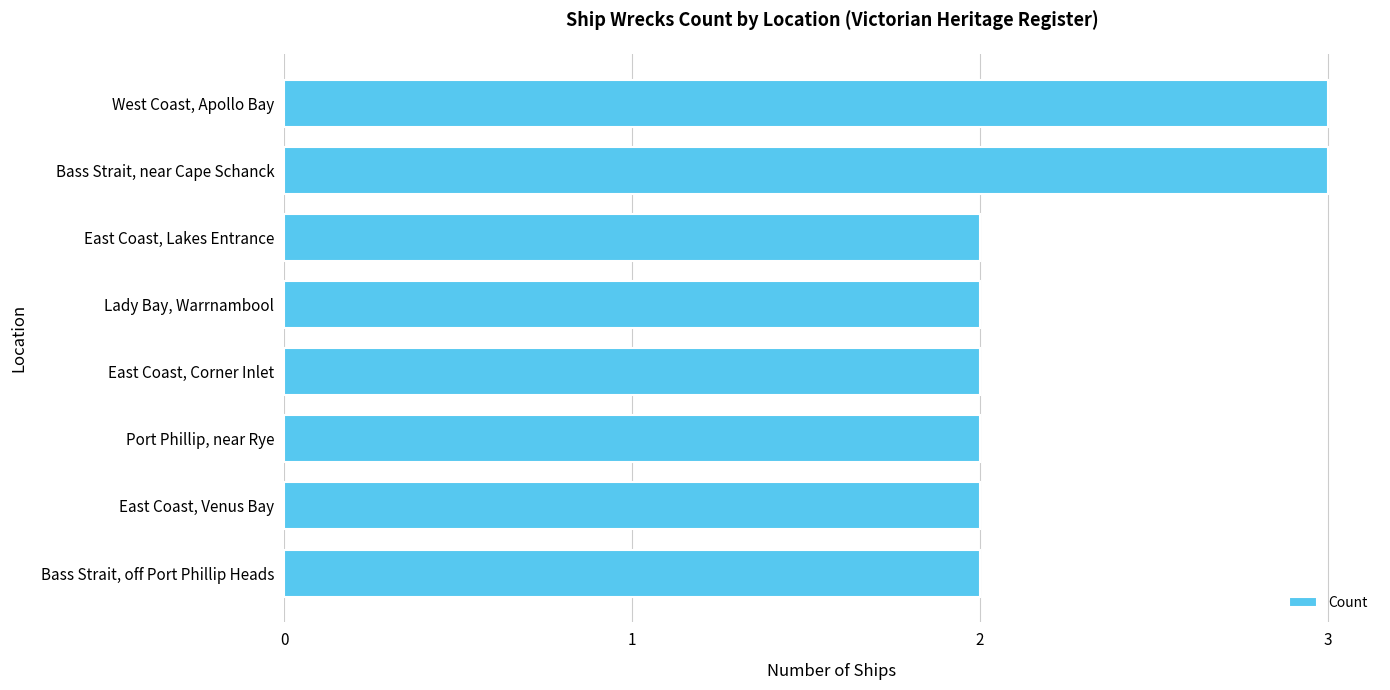

Reading top to bottom, transcribe all the data shown in this chart.

West Coast, Apollo Bay=3	Bass Strait, near Cape Schanck=3	East Coast, Lakes Entrance=2	Lady Bay, Warrnambool=2	East Coast, Corner Inlet=2	Port Phillip, near Rye=2	East Coast, Venus Bay=2	Bass Strait, off Port Phillip Heads=2